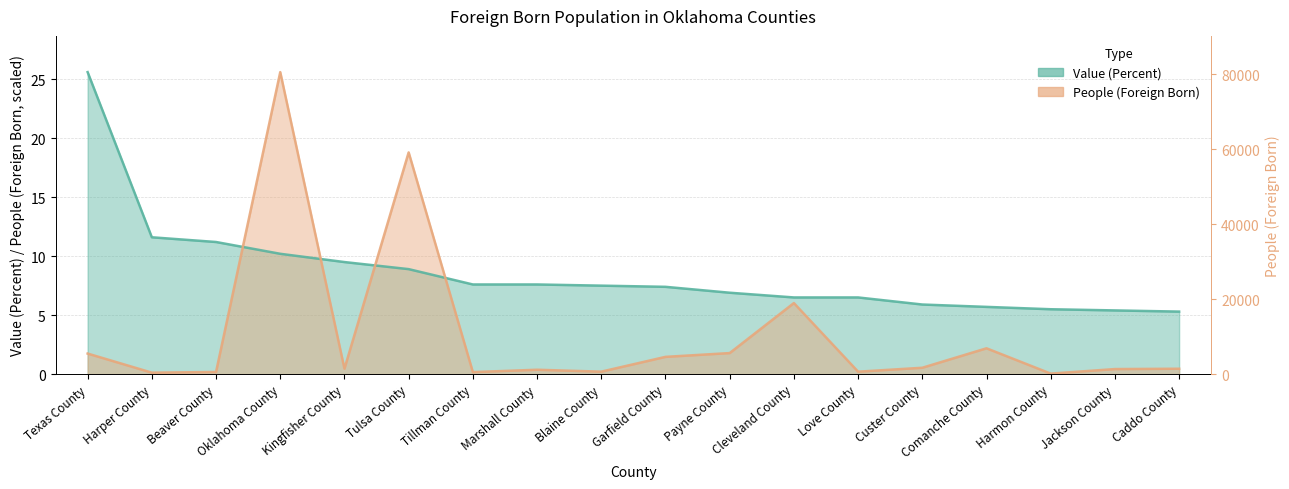

Reading left to right, transcribe all the data shown in this chart.

Value (Percent): 25.6	11.6	11.2	10.2	9.5	8.9	7.6	7.6	7.5	7.4	6.9	6.5	6.5	5.9	5.7	5.5	5.4	5.3
People (Foreign Born): 1.7	0.1	0.2	25.6	0.5	18.8	0.2	0.4	0.2	1.5	1.8	6.0	0.2	0.5	2.2	0.0	0.4	0.5